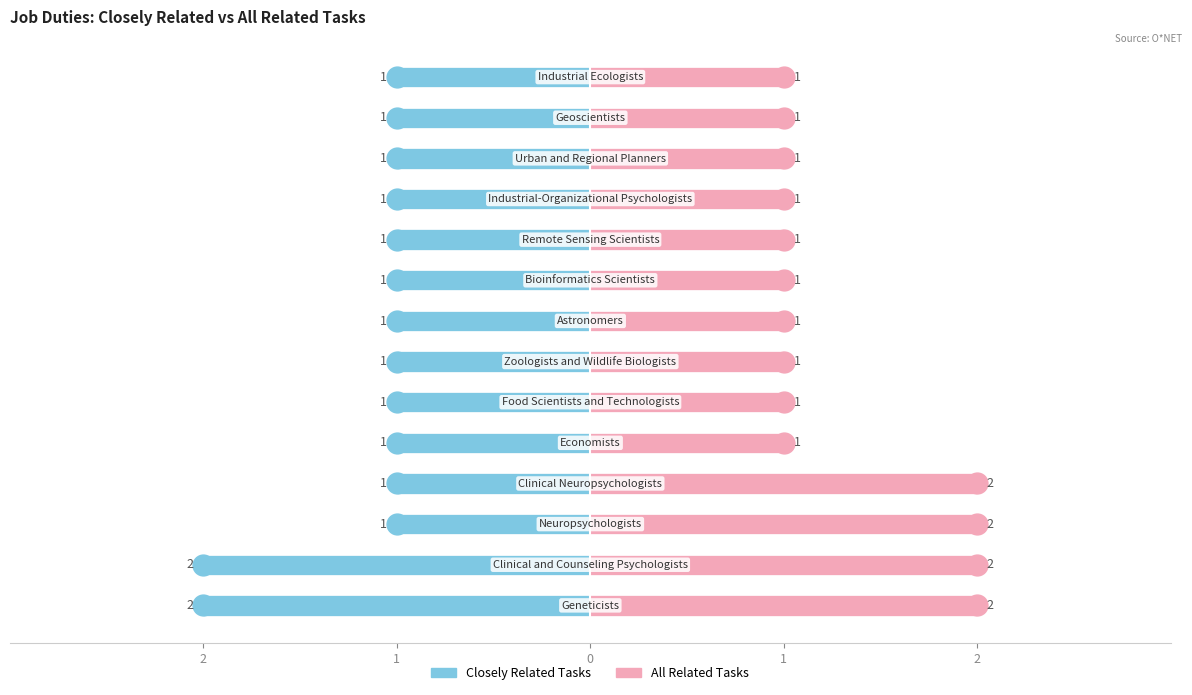

At how many categories does at least one series exceed -1?

14